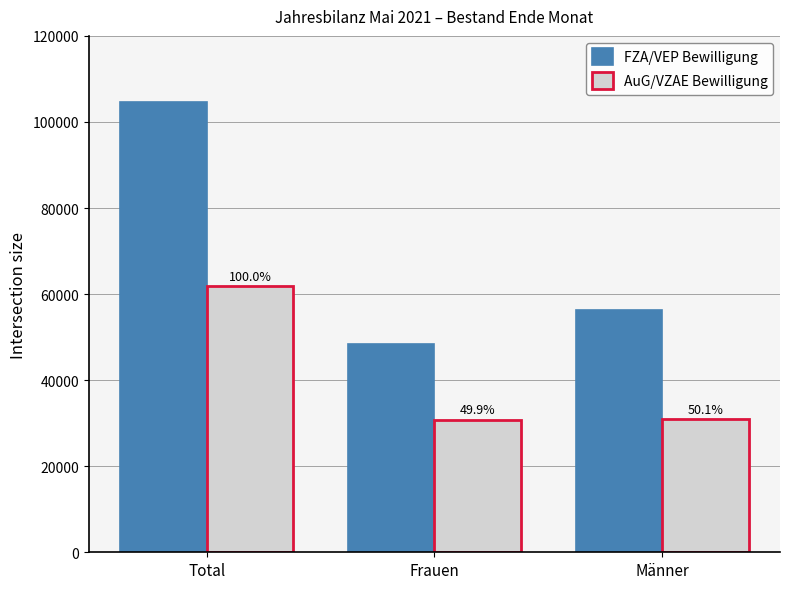

What is the label of the 1st bar from the left?

Total